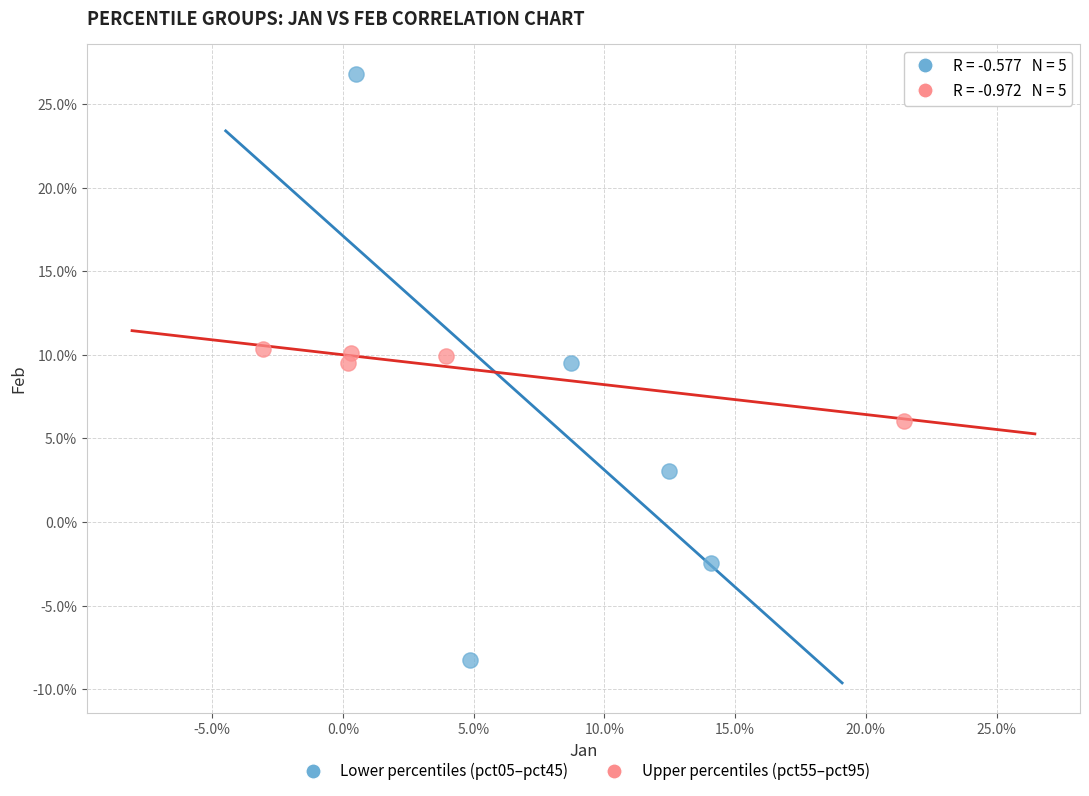

Which series reaches the minimum Y coordinate?

Lower percentiles (pct05–pct45)